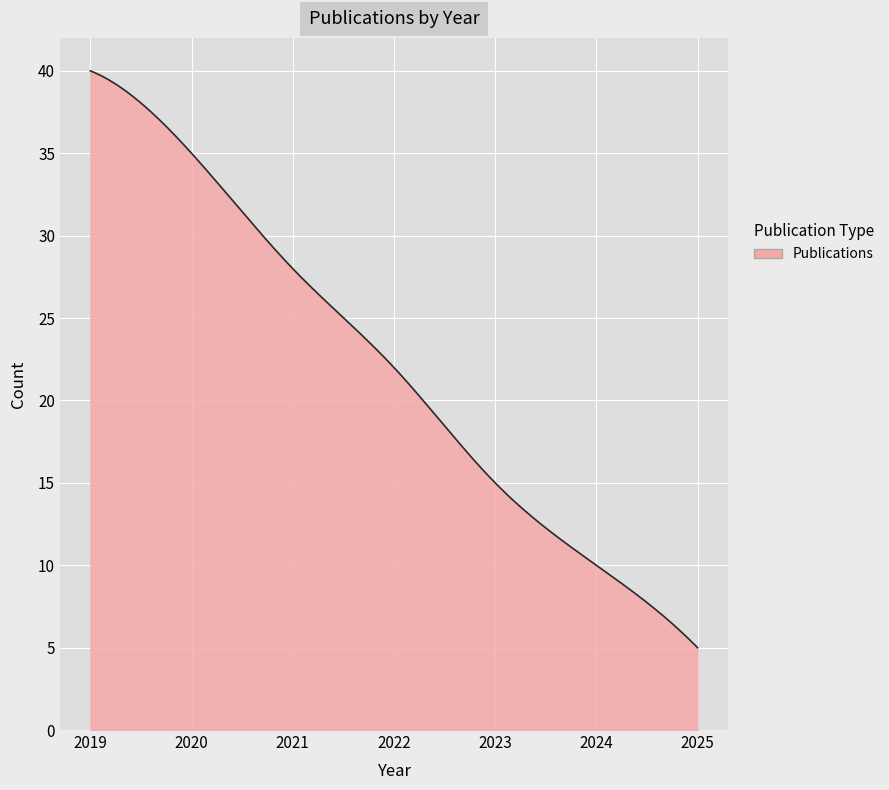

What is the difference between the maximum and minimum values?

35.0